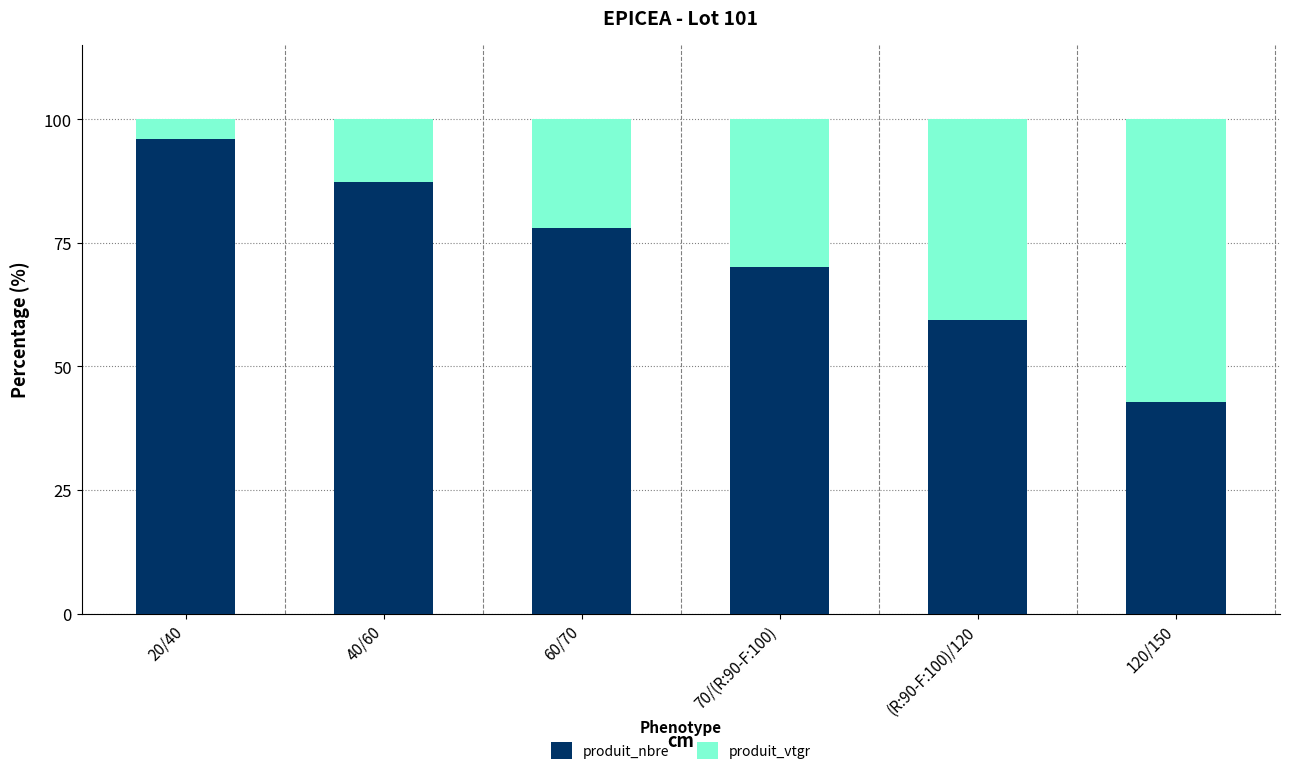

What is the difference between the second highest and second lowest values in the produit_nbre series?

28.0